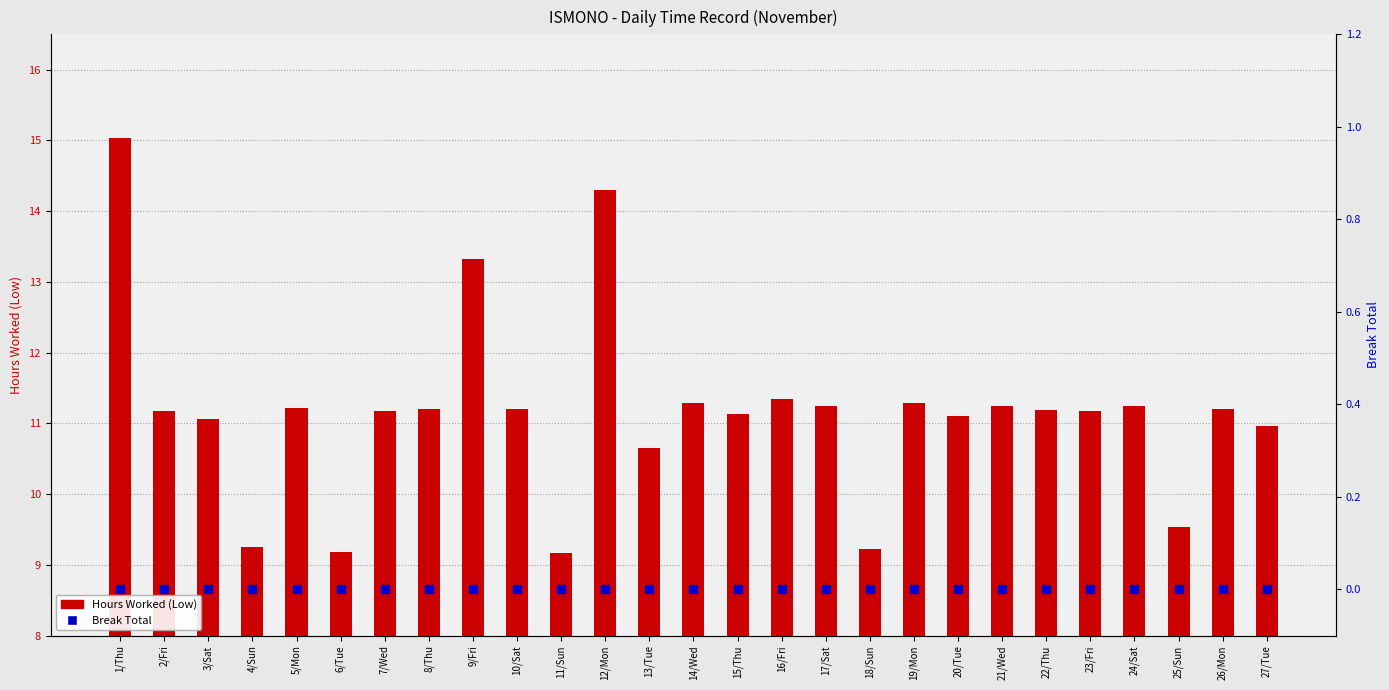

Which series has the largest total across all categories?

Hours Worked (Low)